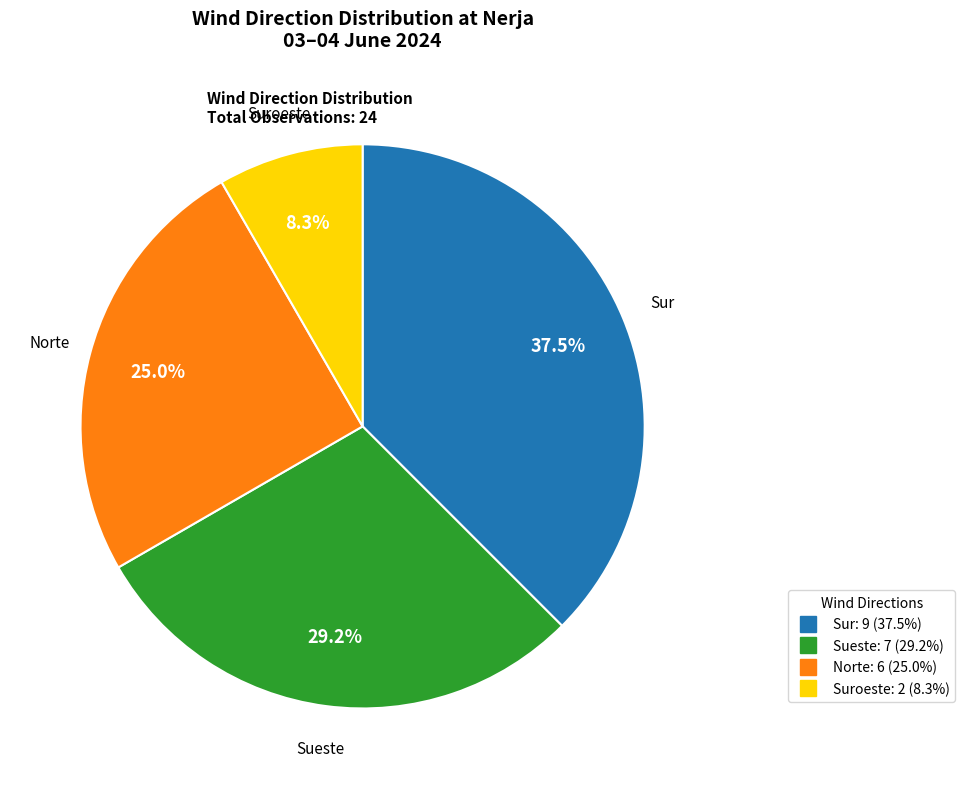

How many slices are in this pie chart?

4